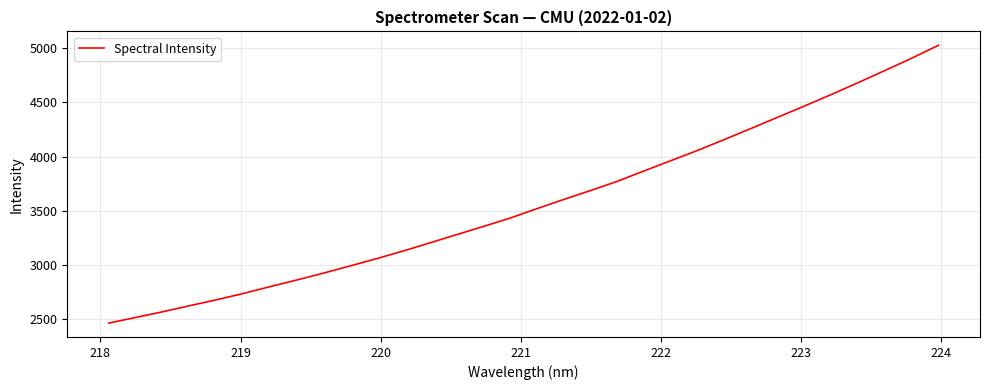

How many lines are shown in the chart?

1